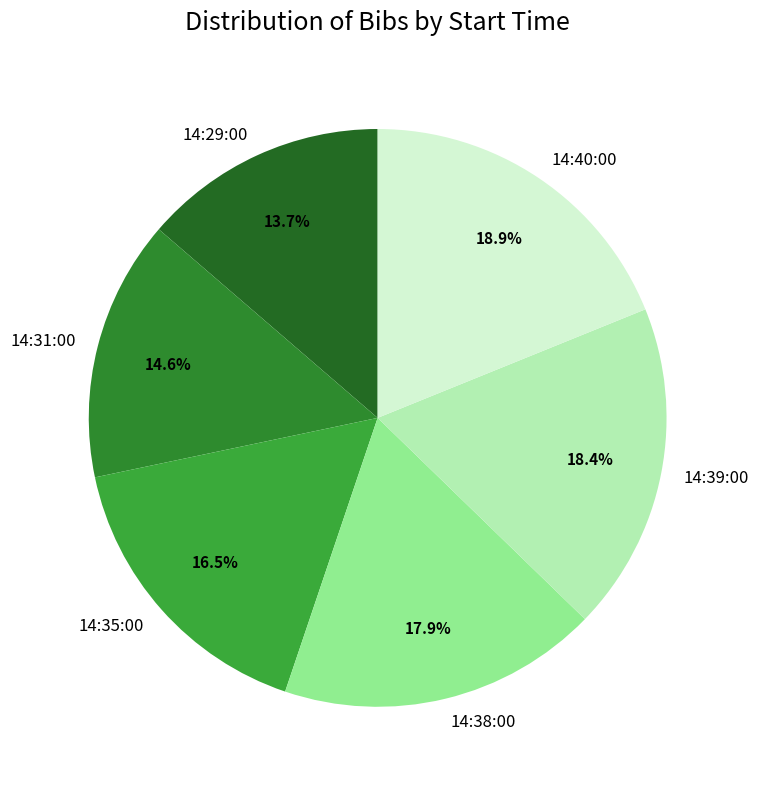

Does 14:38:00 account for over 50% of the chart?

No